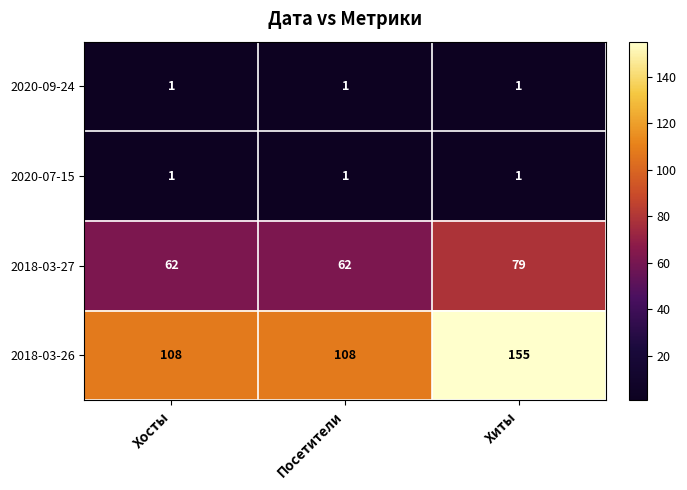

What value does the 2018-03-26 series have at Посетители, to the nearest 5?

110